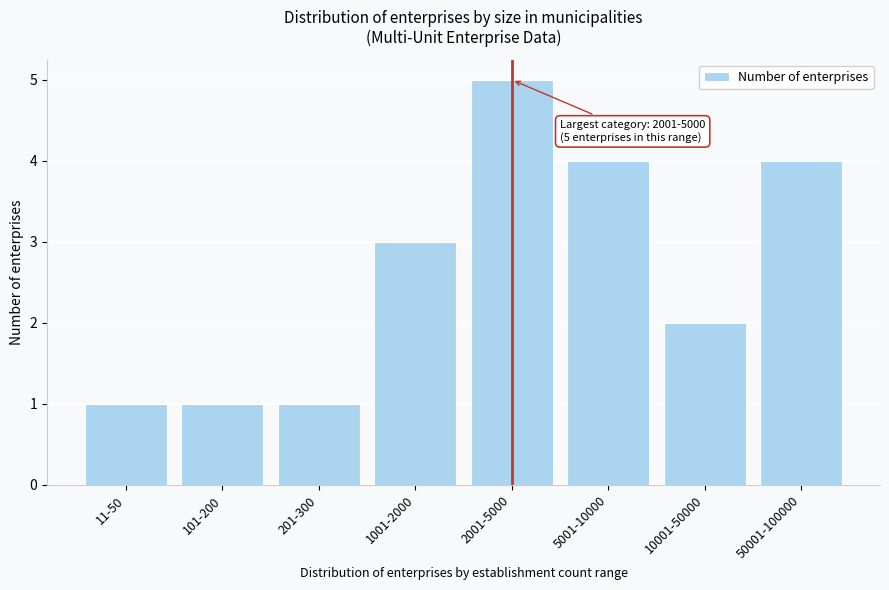

Reading left to right, extract all data points from this chart.

1	1	1	3	5	4	2	4